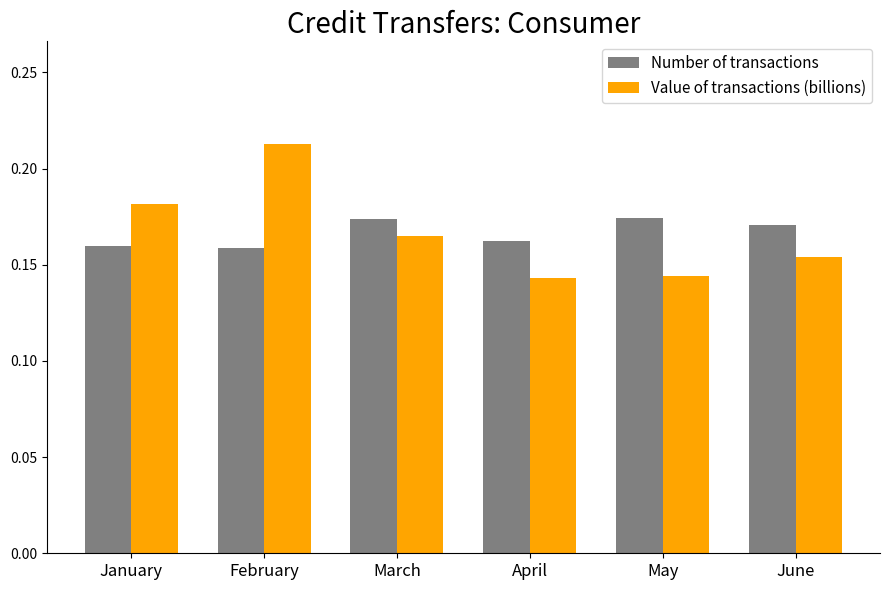

How many groups of bars are there?

6